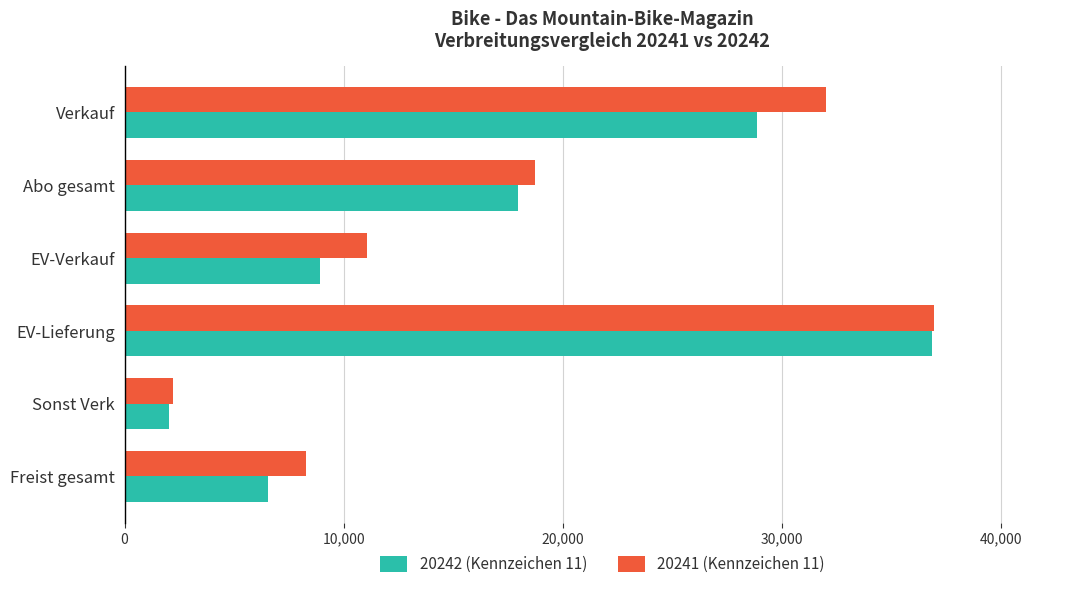

What is the maximum value shown in the chart?

36940